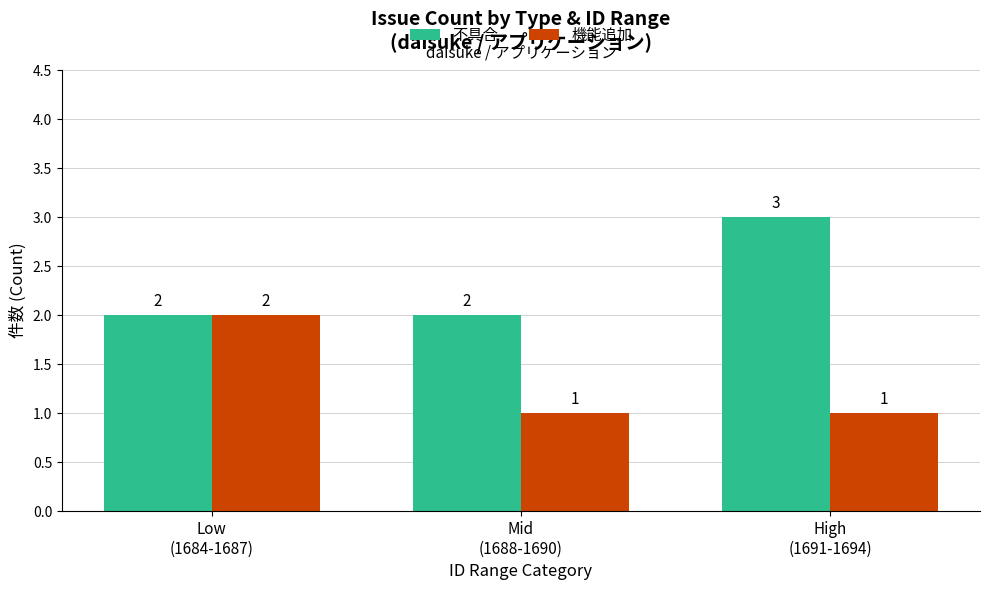

Are the bars grouped side by side (vs. stacked)?

Yes